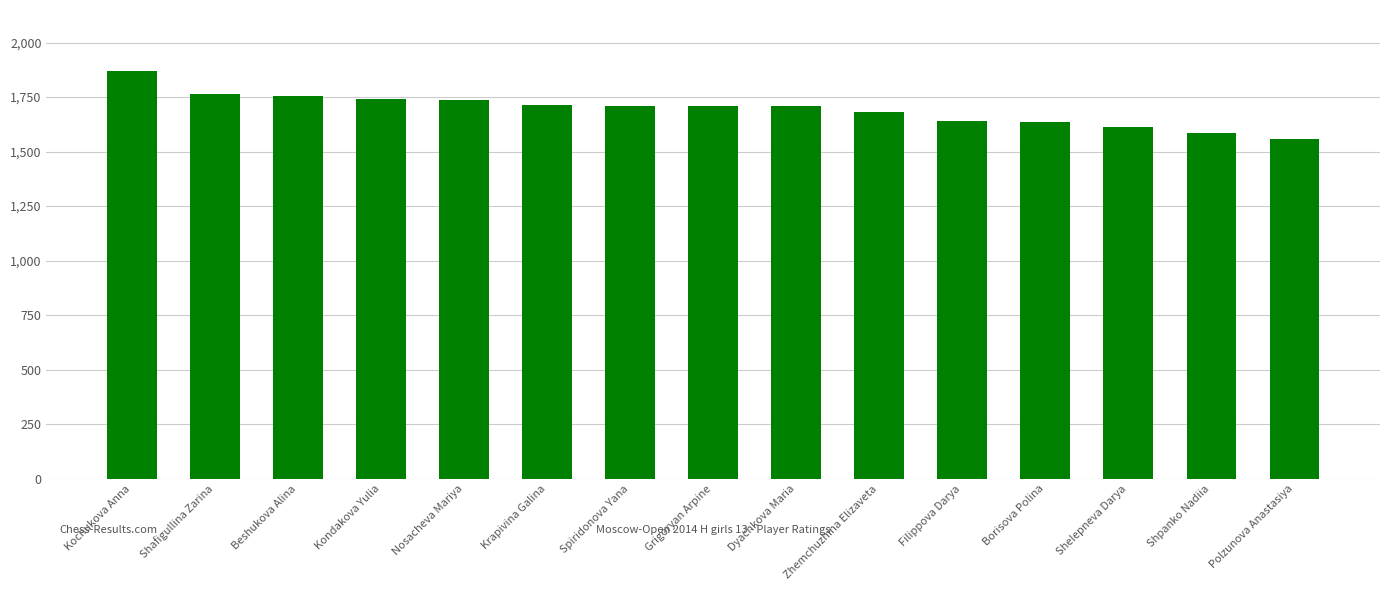

What is the average value?

1695